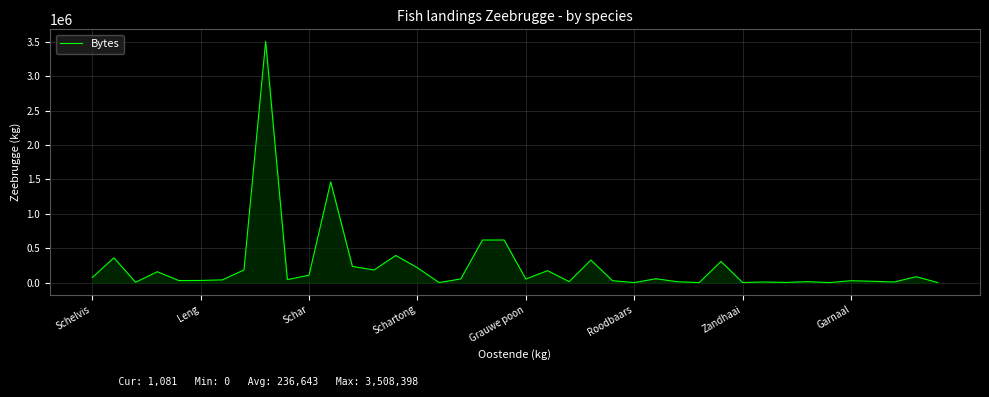

What is the difference between the maximum and minimum values?

3508398